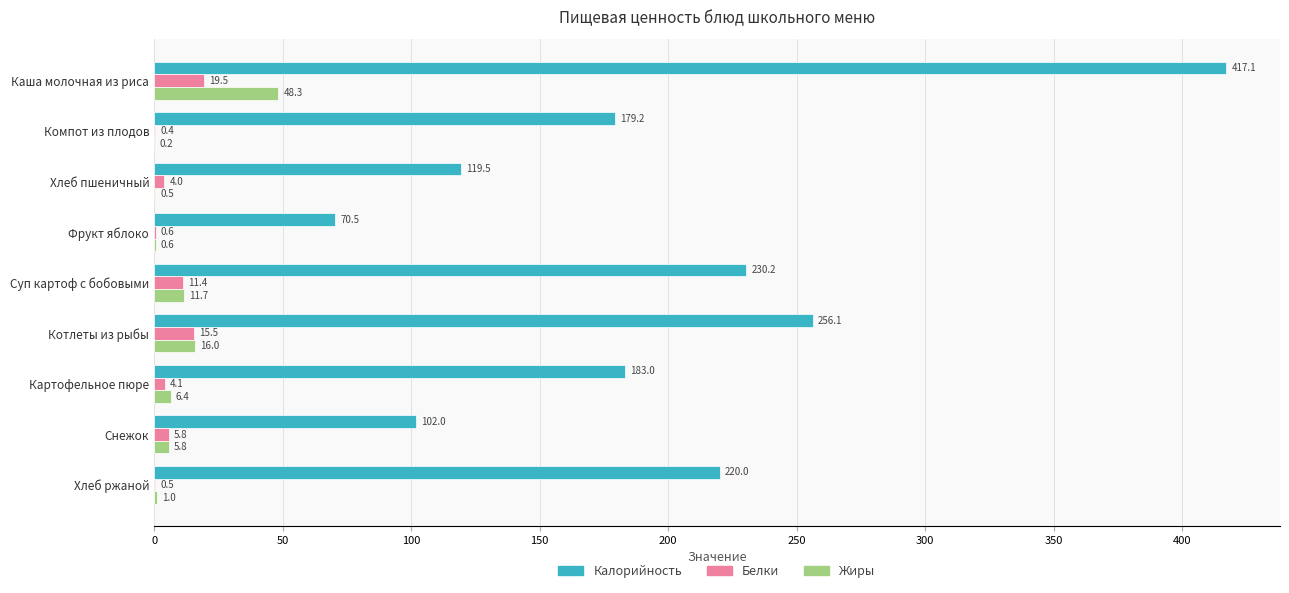

True or false: Белки has a value of 4.1 at Картофельное пюре.

True